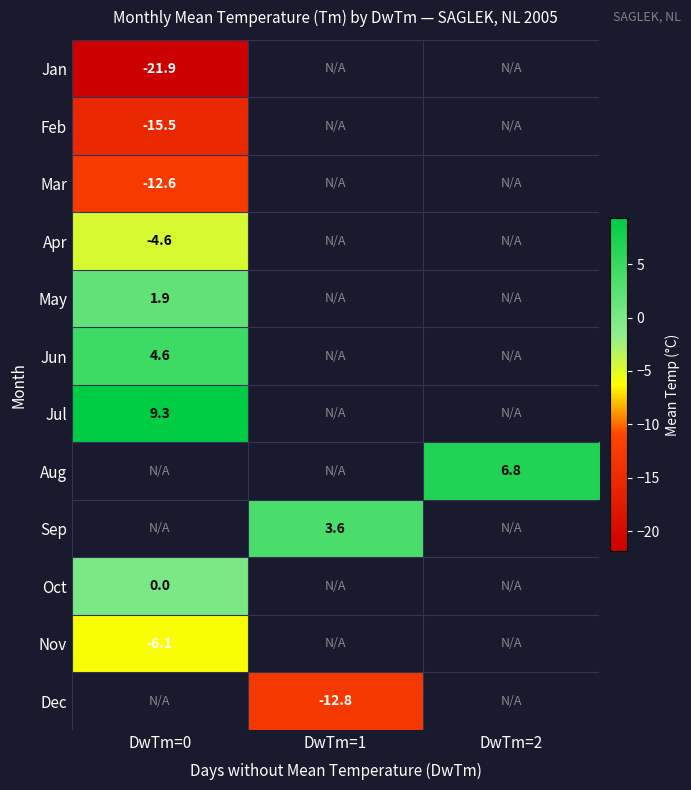

True or false: May has a value of 1.9 at DwTm=0.

True